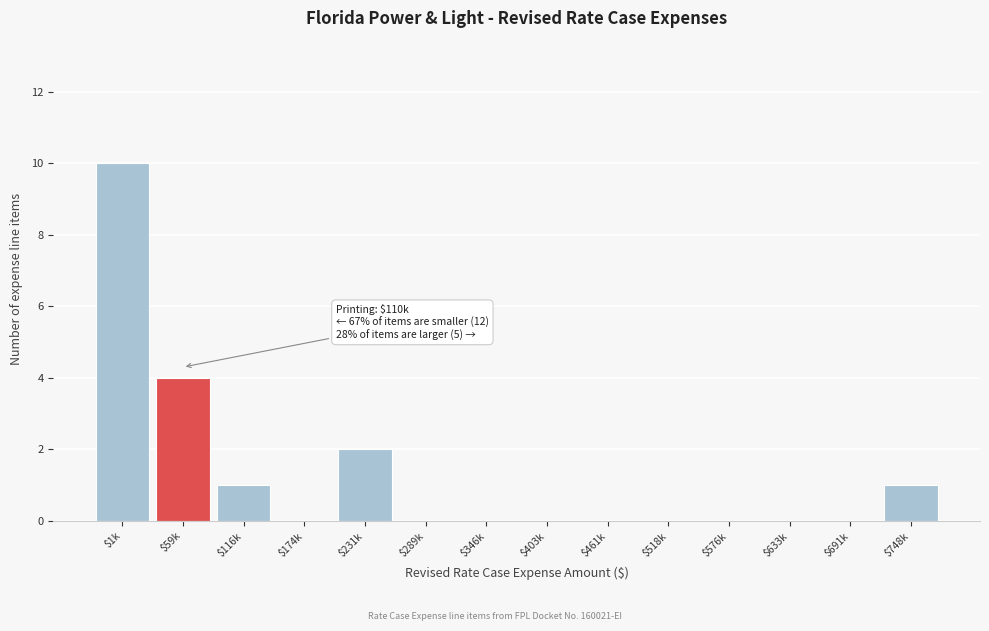

At which label is the value closest to 5?

$59k